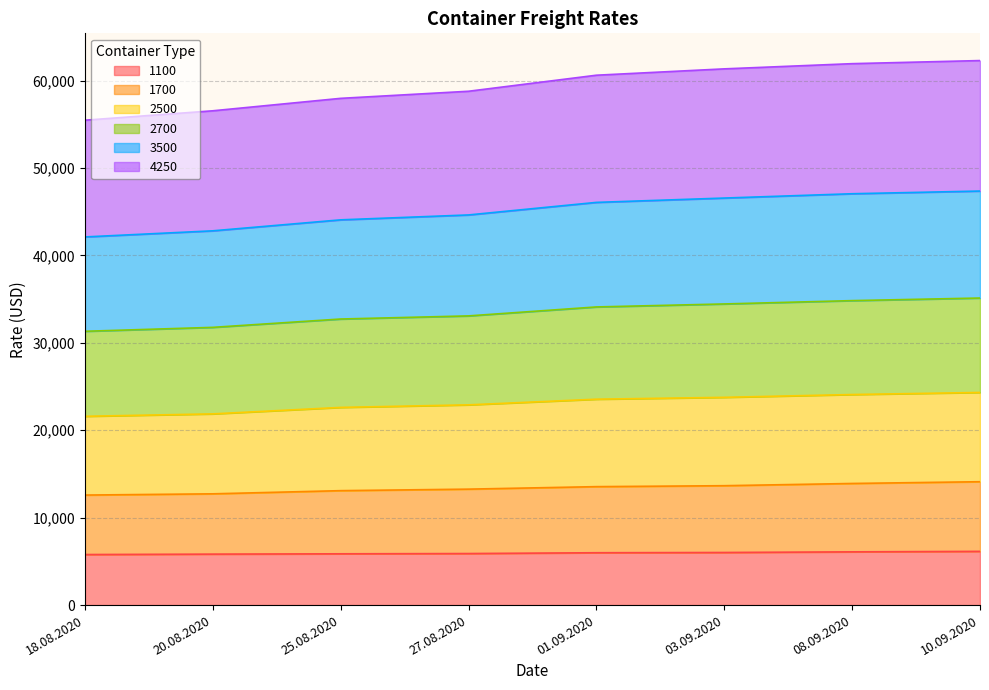

What are all the series names shown in the legend?

1100, 1700, 2500, 2700, 3500, 4250